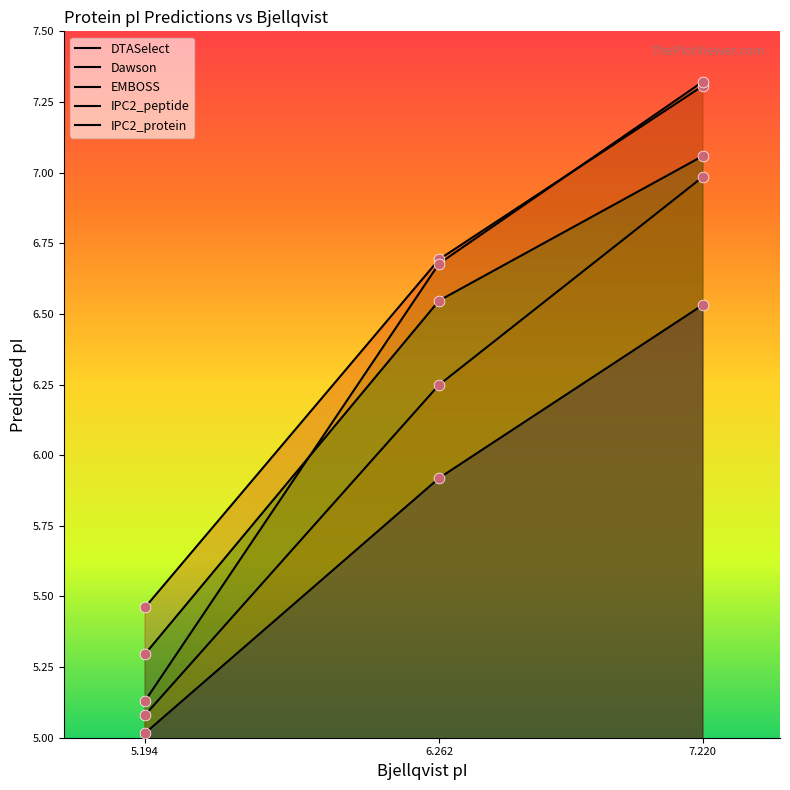

At which category is the sum across all series the highest?

7.220